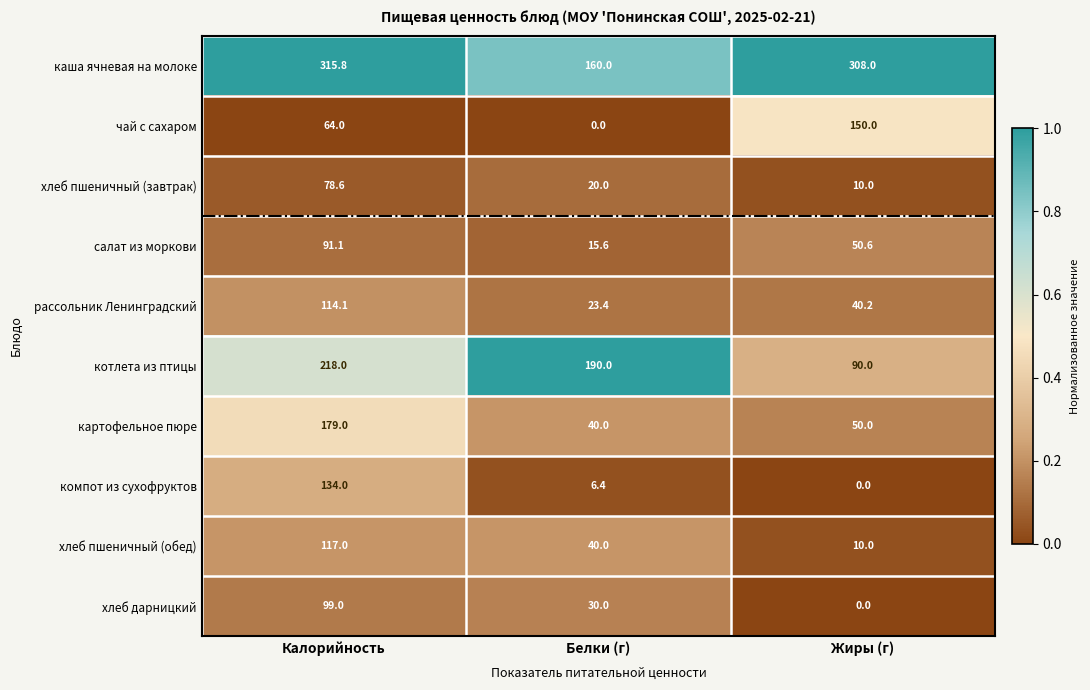

At which label does картофельное пюре first exceed 50?

Калорийность